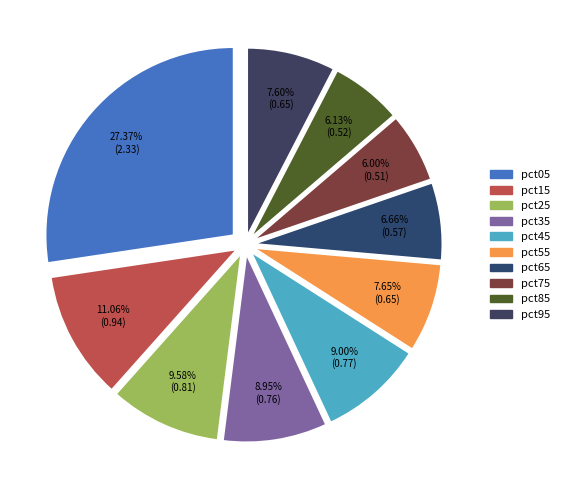

To the nearest percent, what is the difference between the largest and smallest slice percentages?

21%